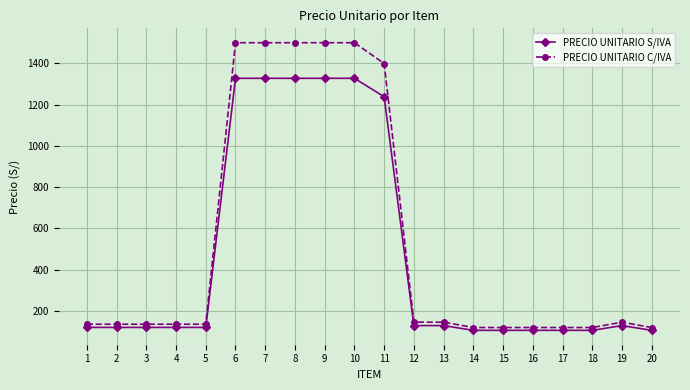

At how many categories does at least one series exceed 300?

6